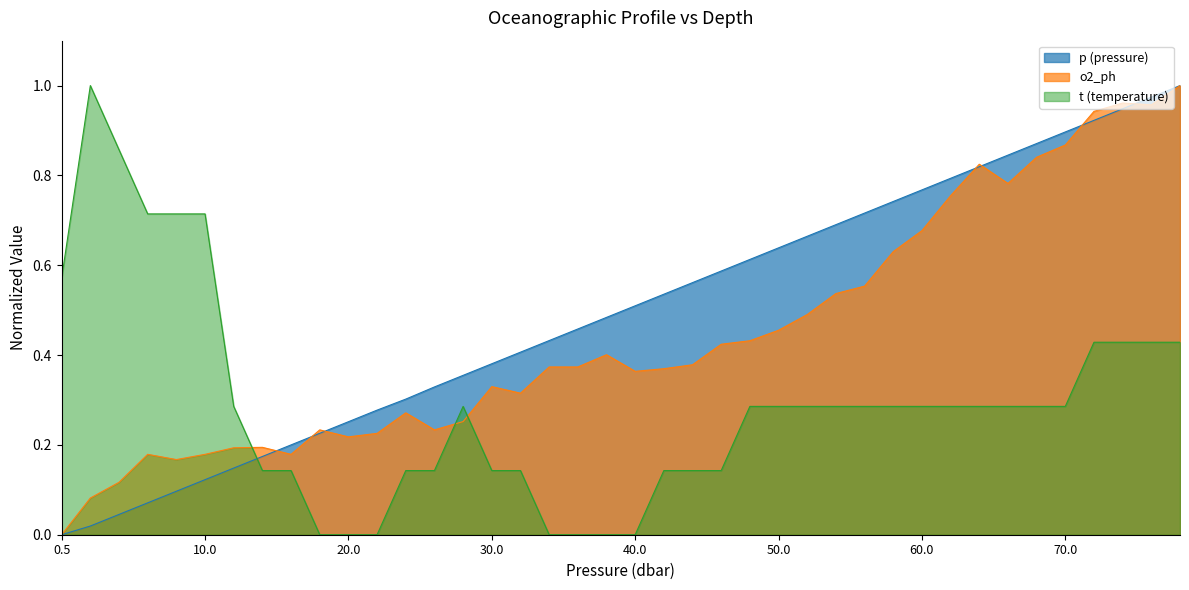

Between 26.0 and 68.0, which is larger?

68.0